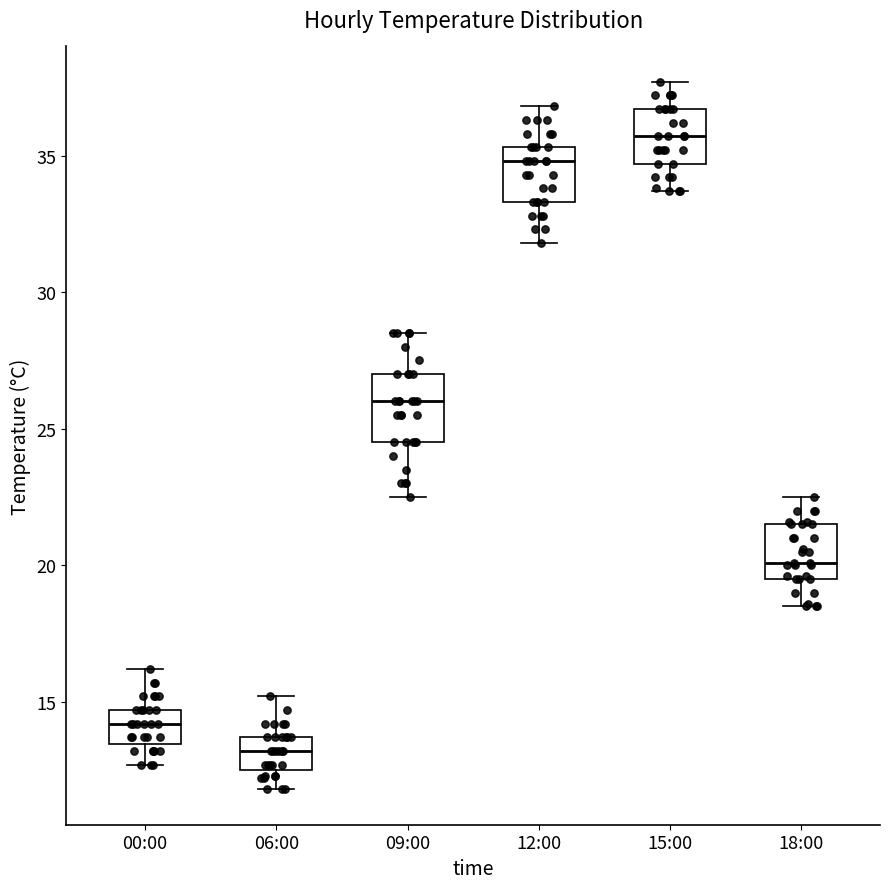

Reading left to right, transcribe this box plot: for each box, give where its median line is, the range the box spans, and where its two whiskers end, as read against the y-axis. The values are not printed on the chart, so give them approximately, as read against the axis.

00:00: median 14.0, box 13.5 to 14.5, whiskers 12.5 to 16.0
06:00: median 13.0, box 12.5 to 13.5, whiskers 12.0 to 15.0
09:00: median 26.0, box 24.5 to 27.0, whiskers 22.5 to 28.5
12:00: median 35.0, box 33.5 to 35.5, whiskers 32.0 to 37.0
15:00: median 35.5, box 34.5 to 36.5, whiskers 33.5 to 37.5
18:00: median 20.0, box 19.5 to 21.5, whiskers 18.5 to 22.5